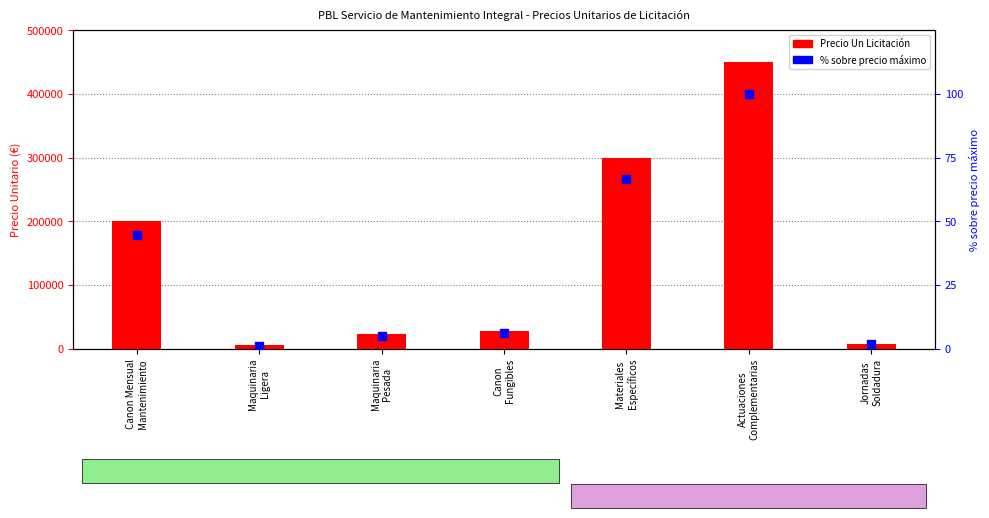

At how many categories does at least one series exceed 292188?

2